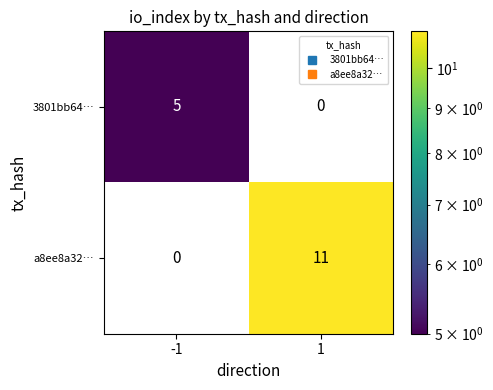

How many series are shown in this chart?

2